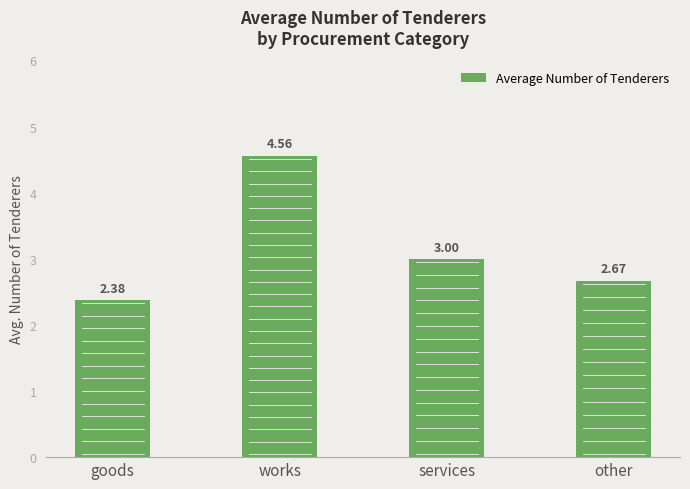

What is the sum of all values?

12.6